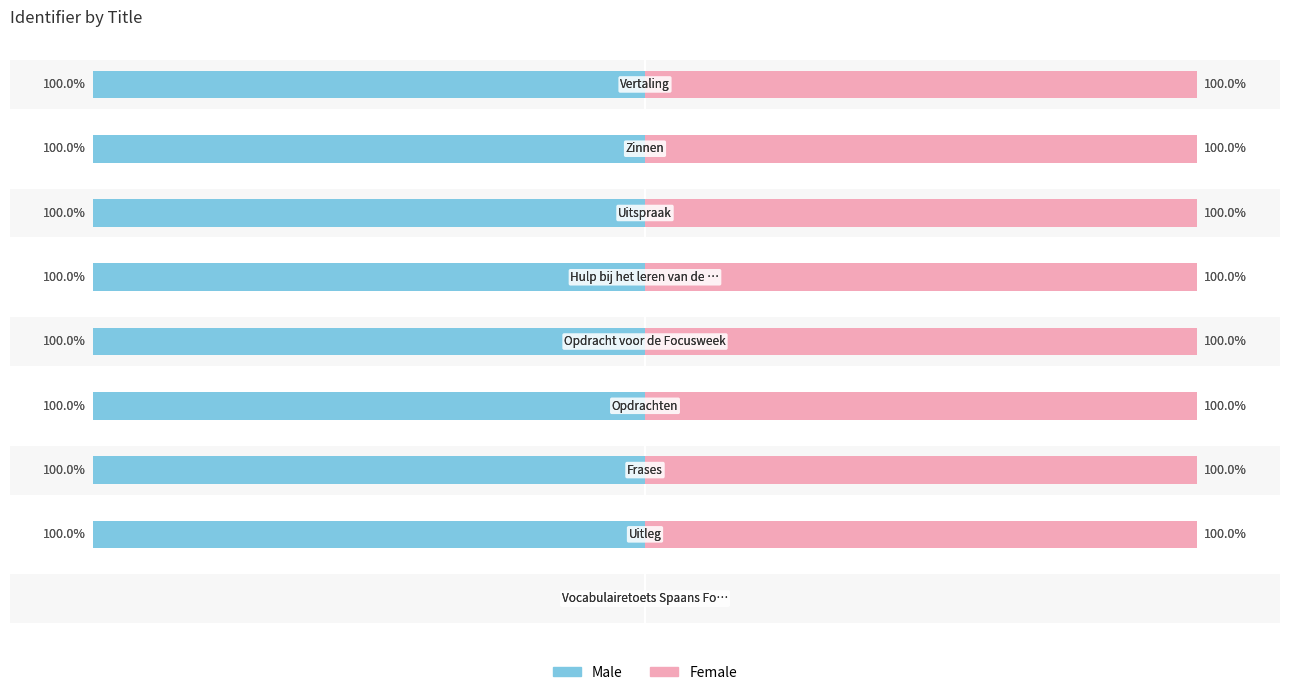

Reading left to right, what are all the values shown in this chart?

Male: 0=0.0	1=-100.0	2=-100.0	3=-100.0	4=-100.0	5=-100.0	6=-100.0	7=-100.0	8=-100.0
Female: 0=0.0	1=100.0	2=100.0	3=100.0	4=100.0	5=100.0	6=100.0	7=100.0	8=100.0